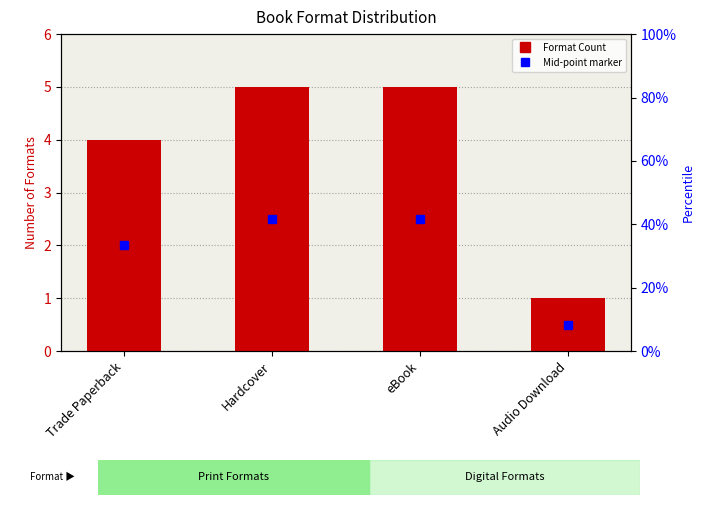

Where is the data nearest to the value 3?

Trade Paperback